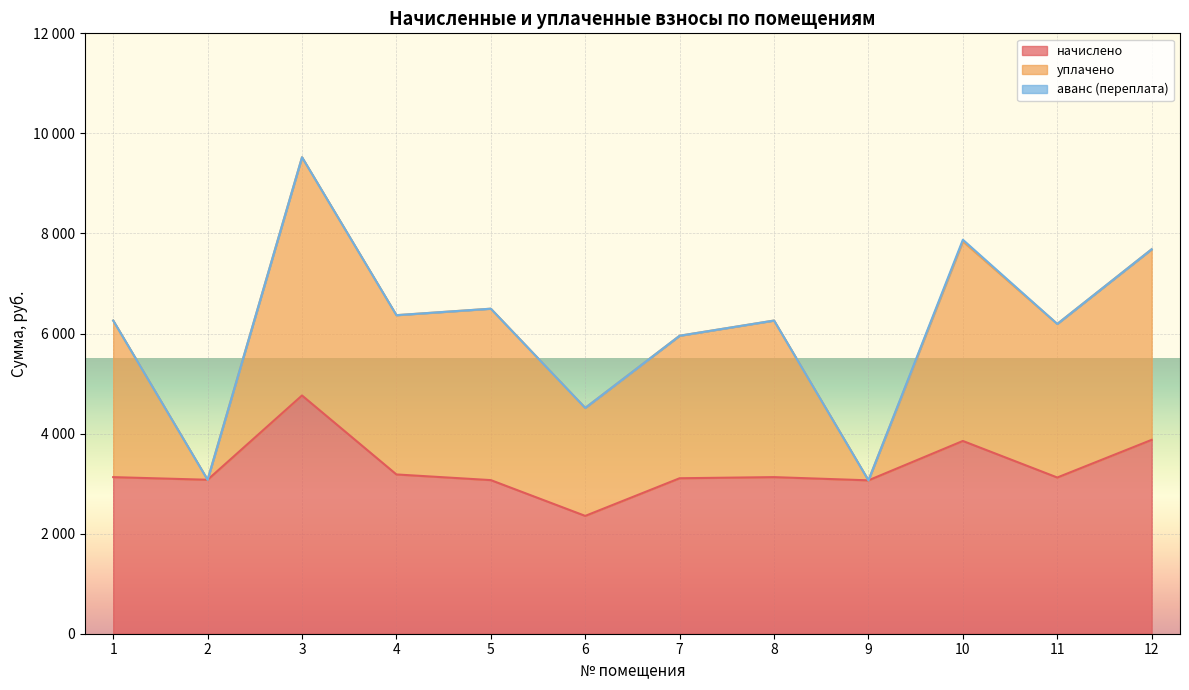

How many interior local peaks does the начислено series have?

3